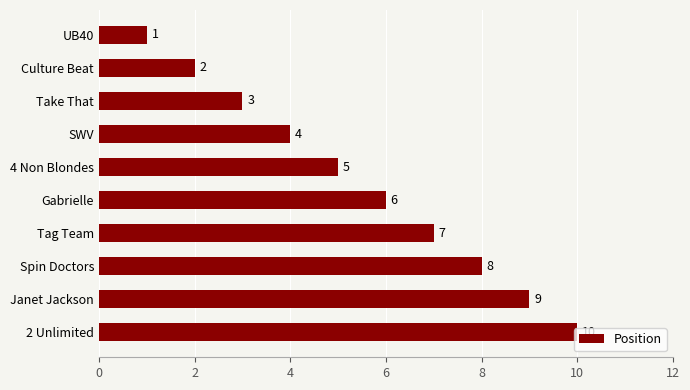

How many values are between 3 and 8?

6